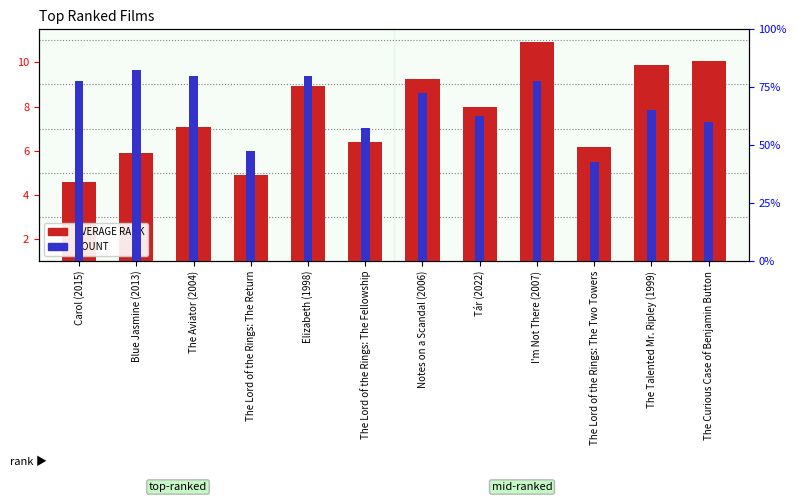

The AVERAGE RANK series shows 3.3 at The Lord of the Rings: The Two Towers. True or false?

False